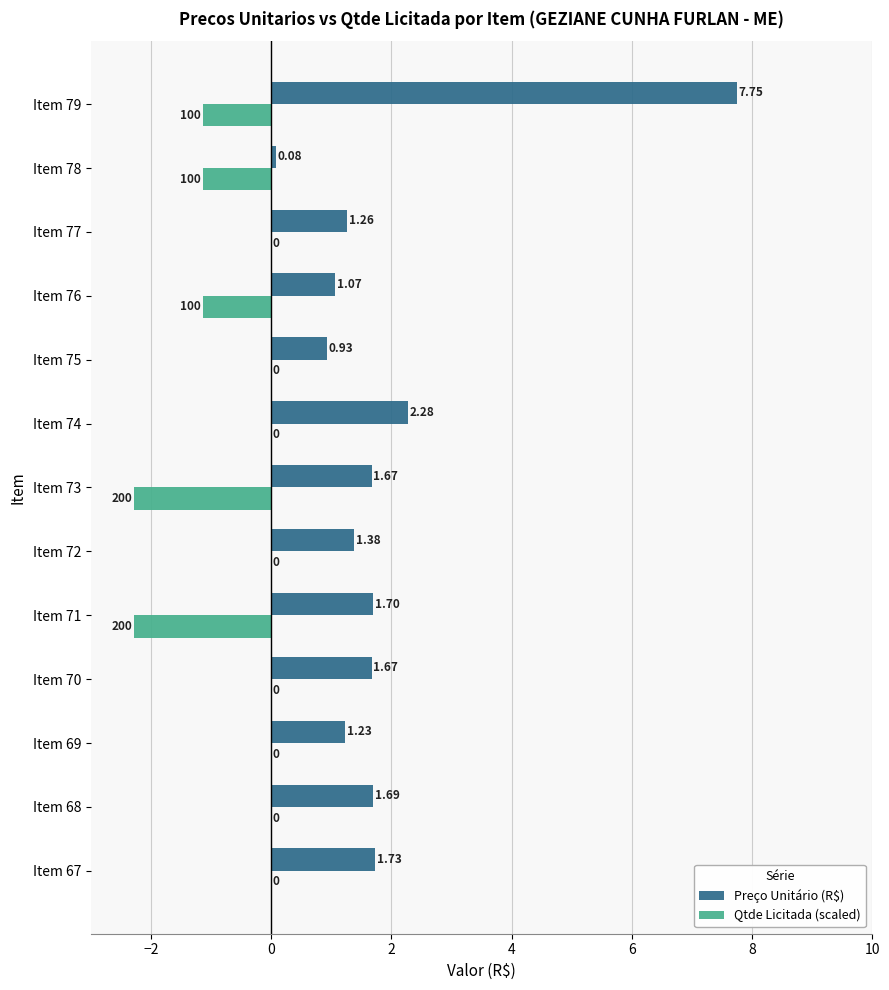

At which label does Preço Unitário (R$) reach its peak?

Item 79